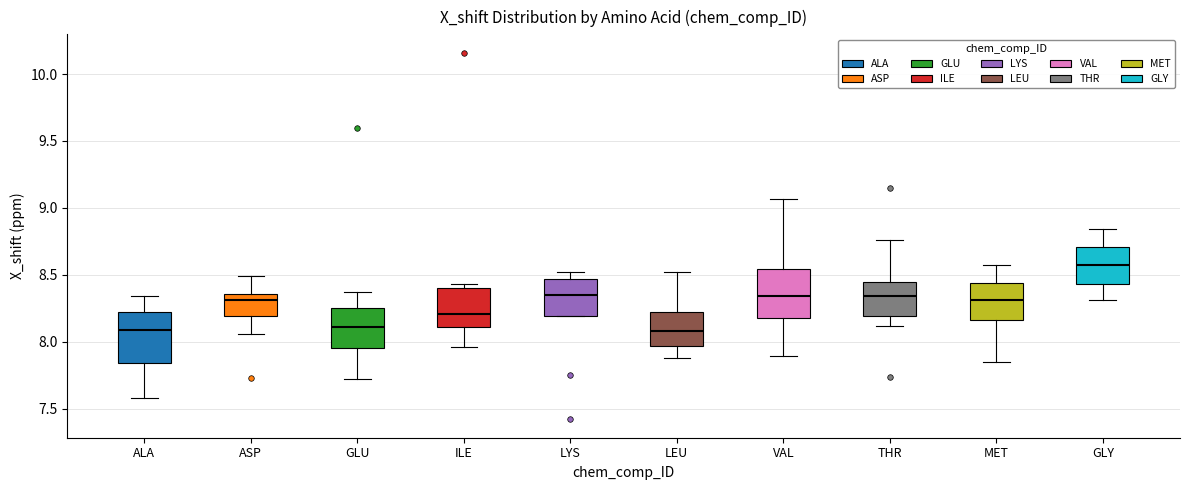

Where does the lower whisker of the box for THR end on the y-axis? The values are not printed on the chart, so give them approximately, as read against the axis.

8.10